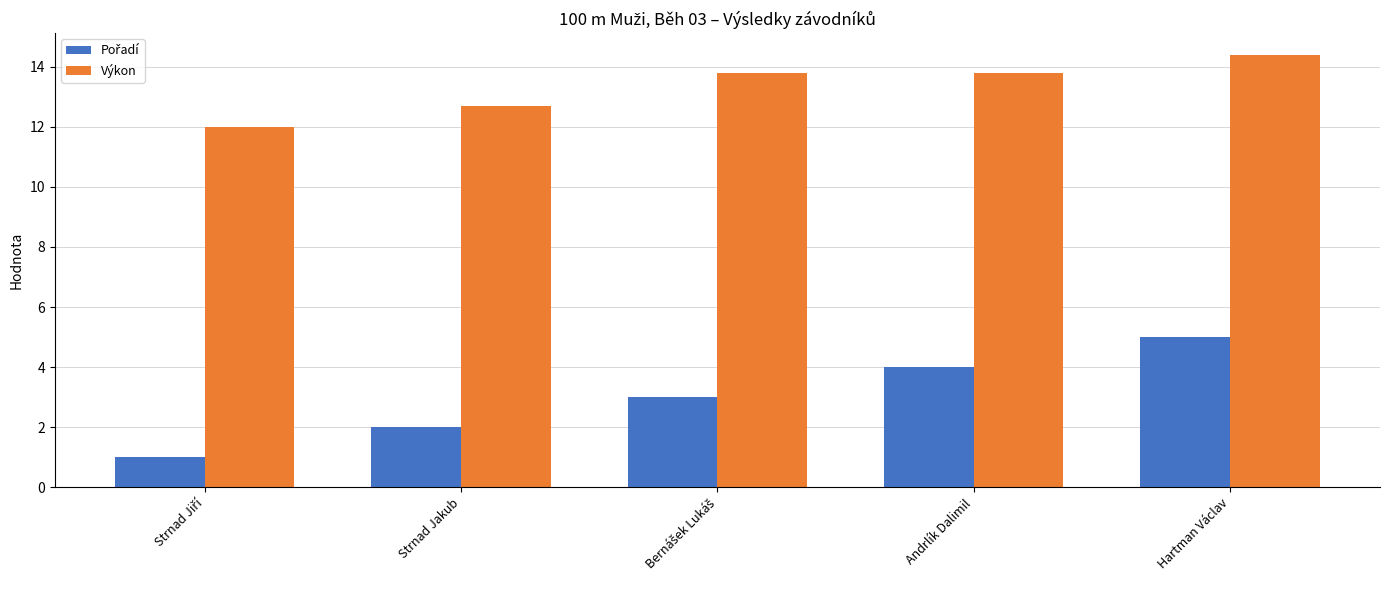

At which label is Výkon closest to 13?

Strnad Jakub